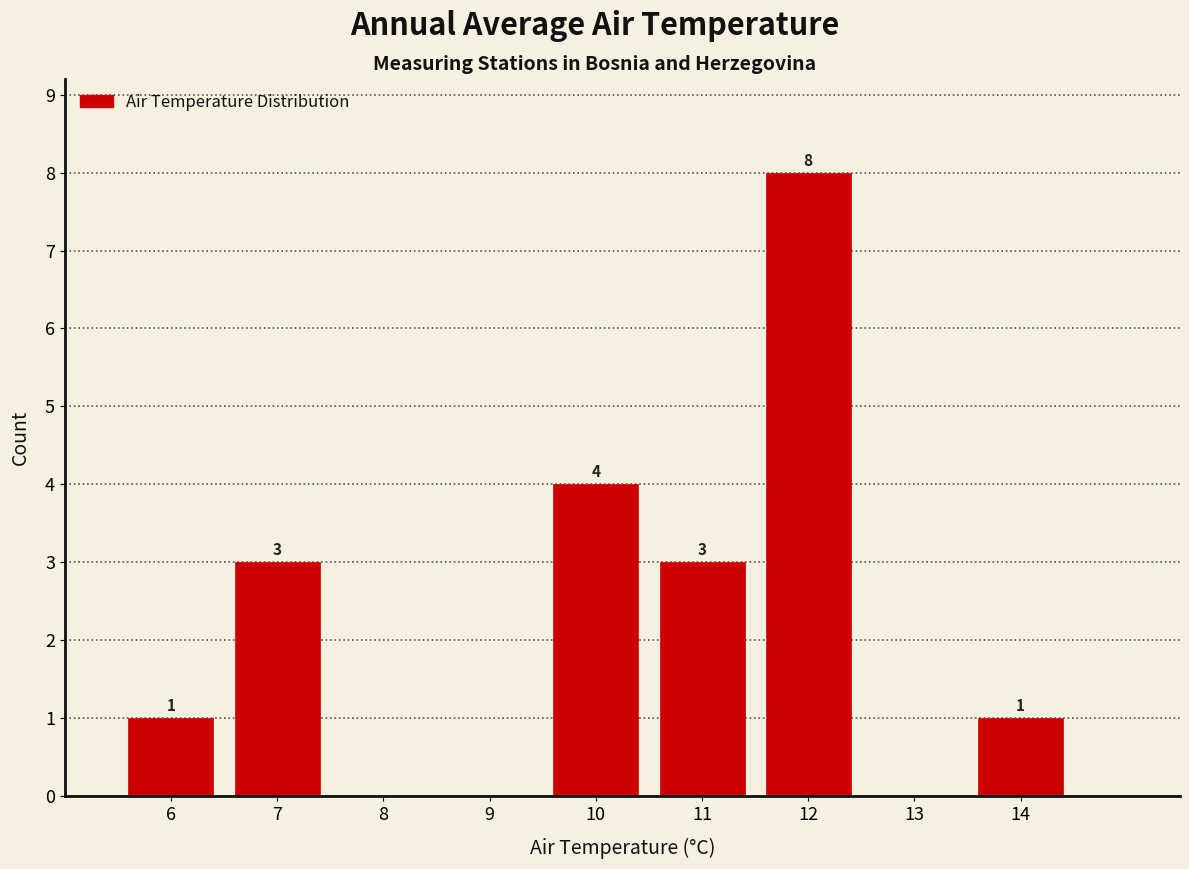

Reading left to right, list all the values displayed in this chart.

6=1	7=3	8=0	9=0	10=4	11=3	12=8	13=0	14=1